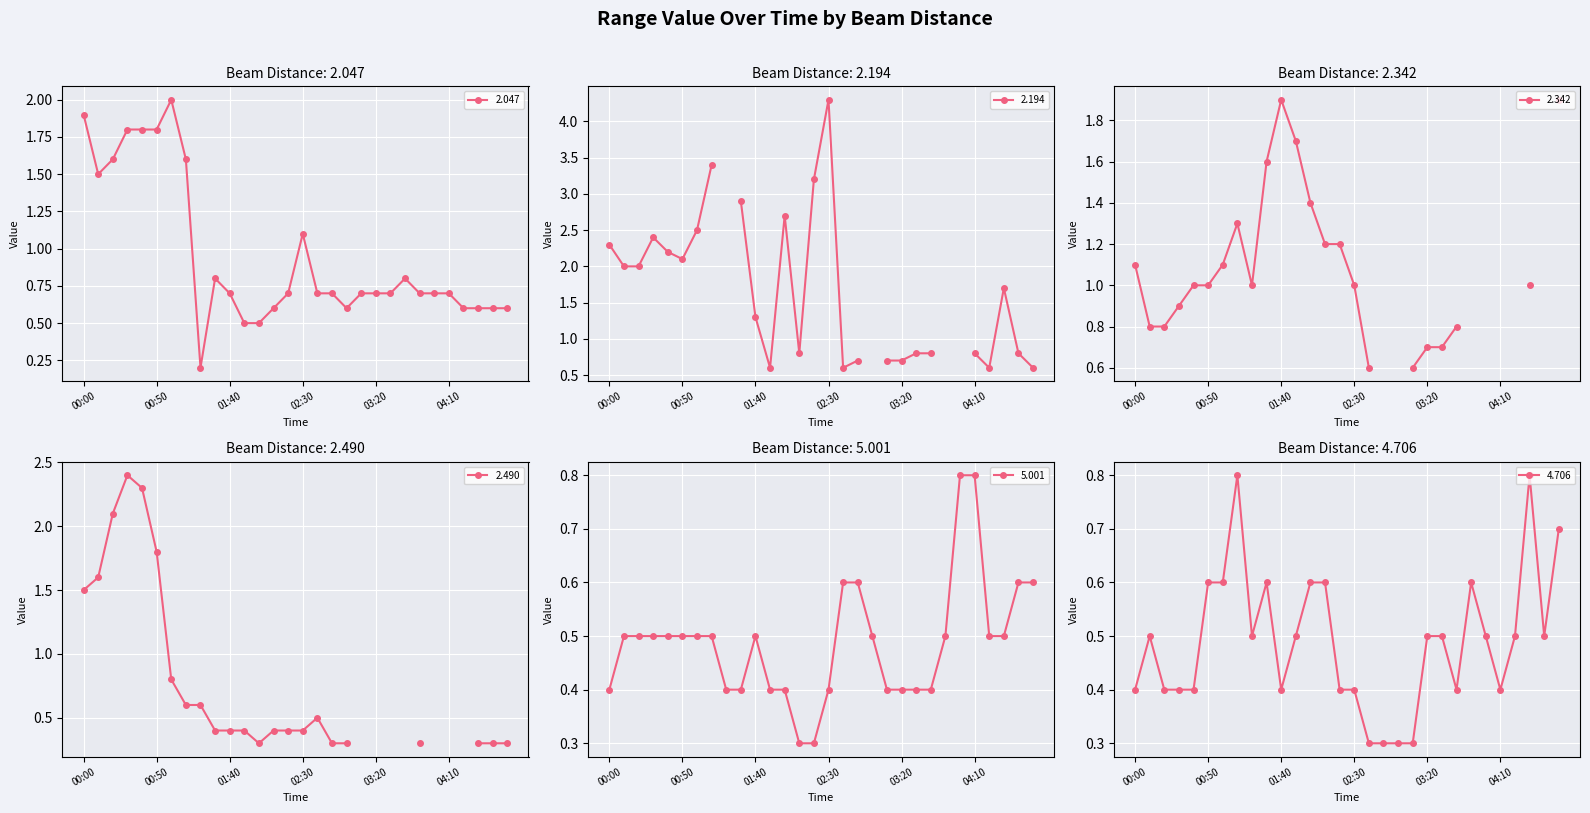

The 4.706 series shows 0.4 at 00:00. True or false?

True